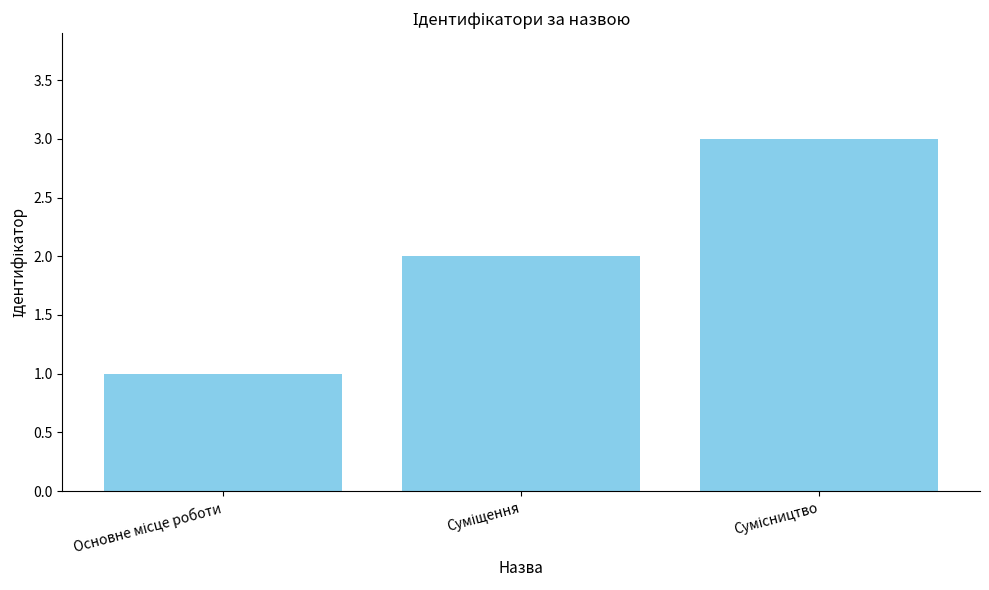

What is the sum of all values?

6